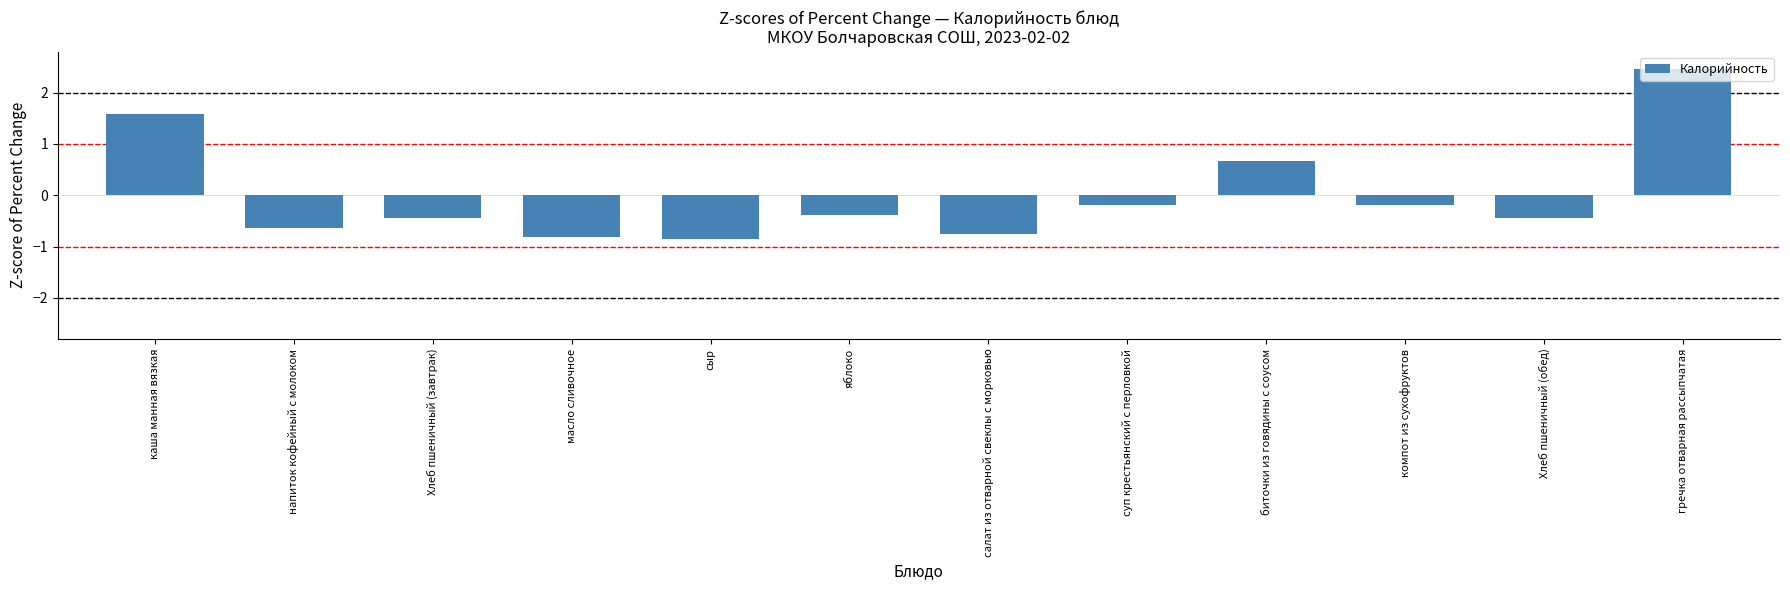

Where does the data first go above 0?

каша манная вязкая